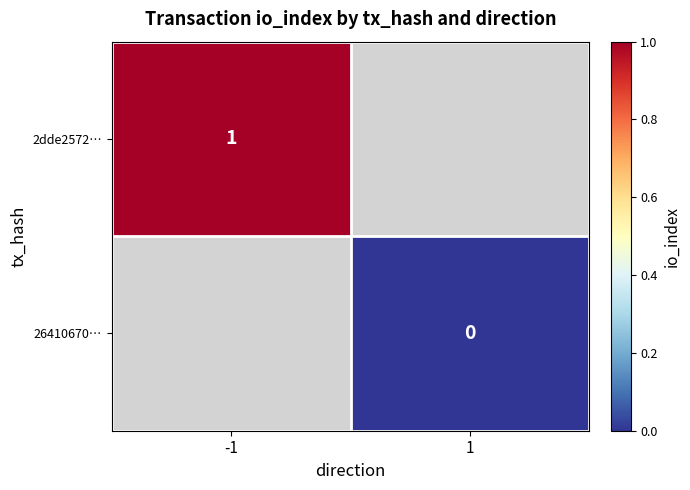

Is the value of 2dde2572… at -1 greater than the value of 26410670… at 1?

Yes